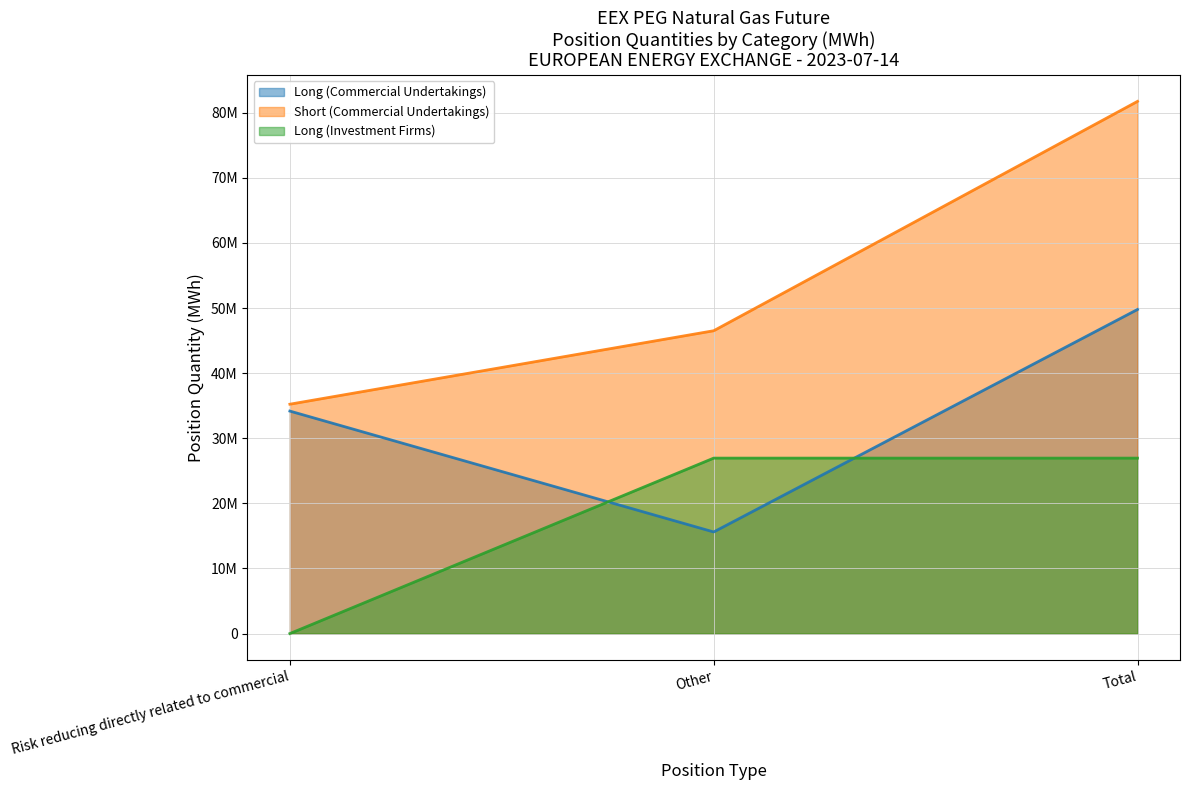

The Long (Commercial Undertakings) series shows 15607696 at Other. True or false?

True